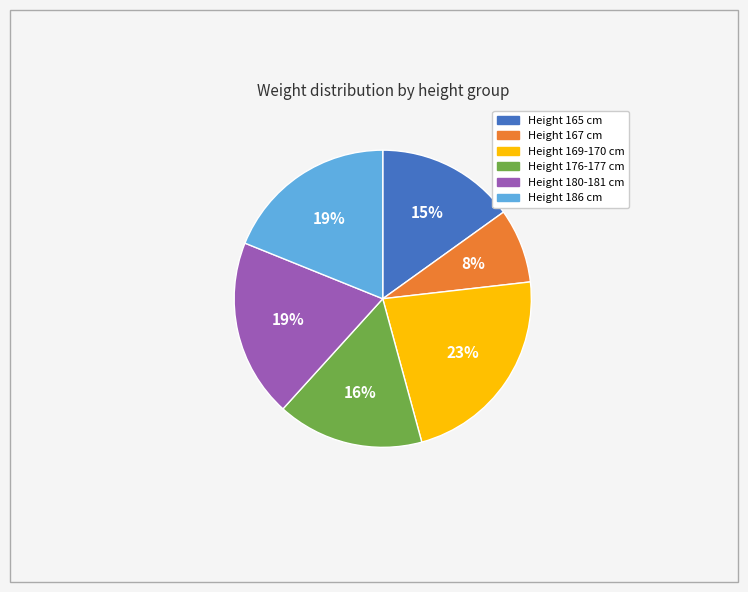

How many slices are in this pie chart?

6